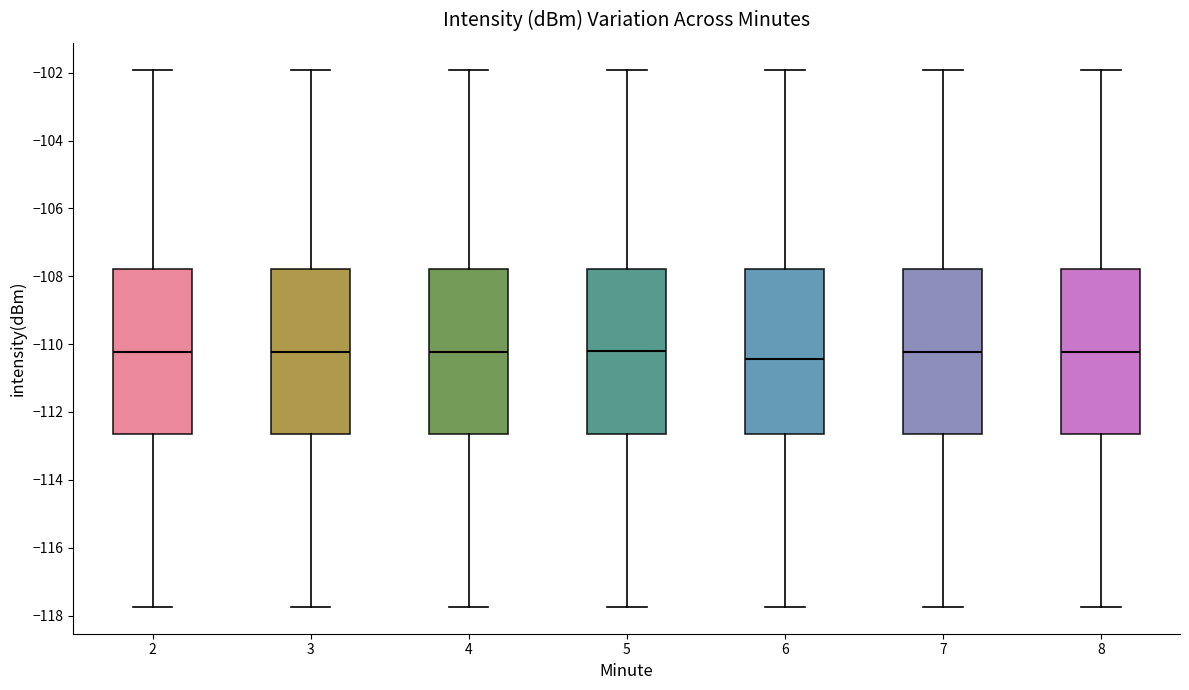

Reading left to right, transcribe this box plot: for each box, give where its median line is, the range the box spans, and where its two whiskers end, as read against the y-axis. The values are not printed on the chart, so give them approximately, as read against the axis.

2: median -110.2, box -112.6 to -107.8, whiskers -117.8 to -102.0
3: median -110.2, box -112.6 to -107.8, whiskers -117.8 to -102.0
4: median -110.2, box -112.6 to -107.8, whiskers -117.8 to -102.0
5: median -110.2, box -112.6 to -107.8, whiskers -117.8 to -102.0
6: median -110.4, box -112.6 to -107.8, whiskers -117.8 to -102.0
7: median -110.2, box -112.6 to -107.8, whiskers -117.8 to -102.0
8: median -110.2, box -112.6 to -107.8, whiskers -117.8 to -102.0